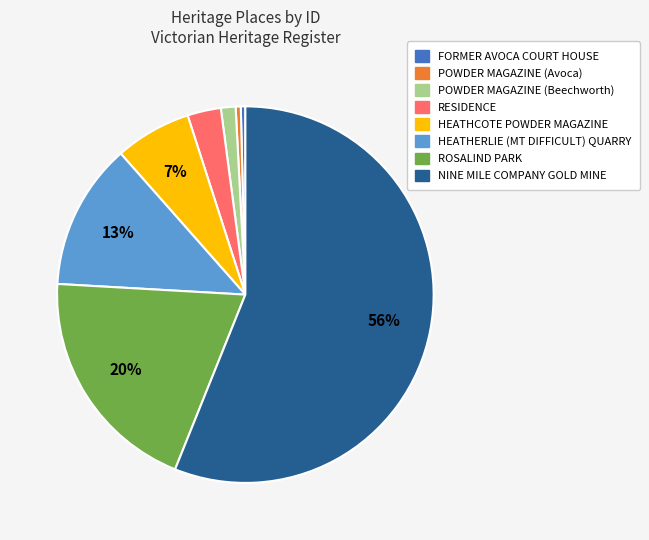

To the nearest percent, what is the average slice percentage?

12%